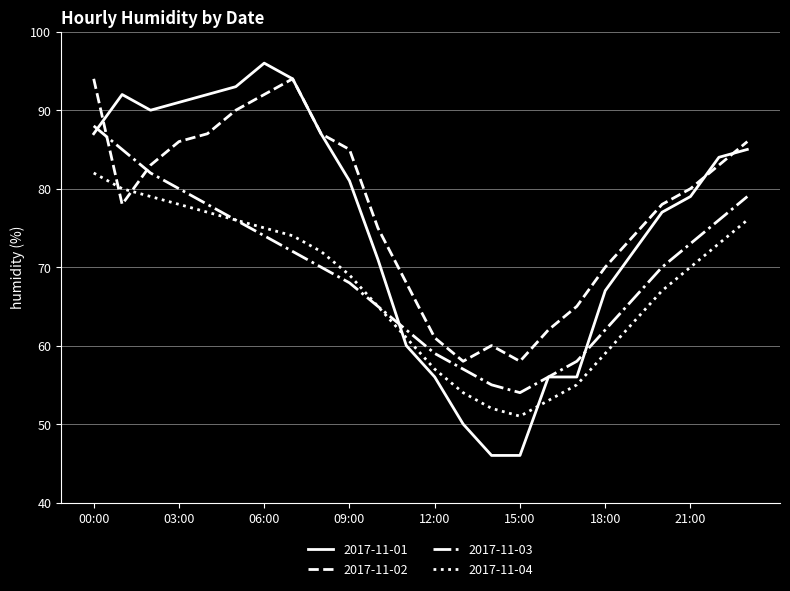

List the series in order of their overall mean, lowest first.

2017-11-04, 2017-11-03, 2017-11-01, 2017-11-02